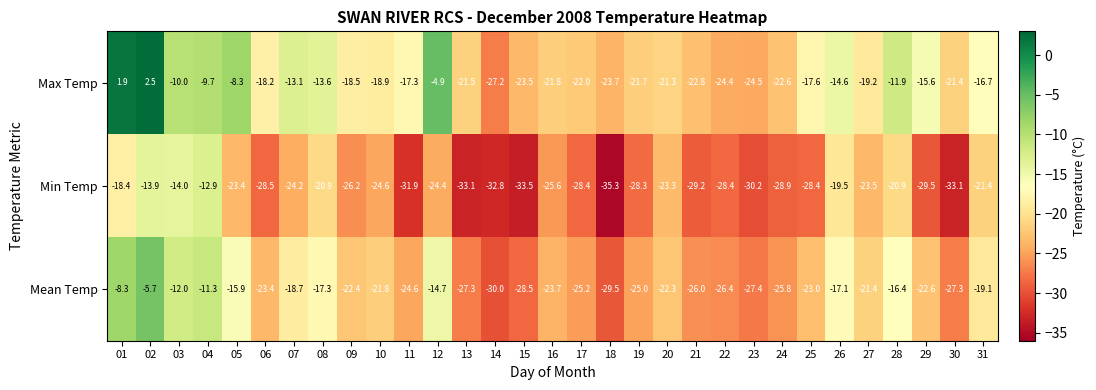

What is the average value of the Mean Temp series?

-21.3